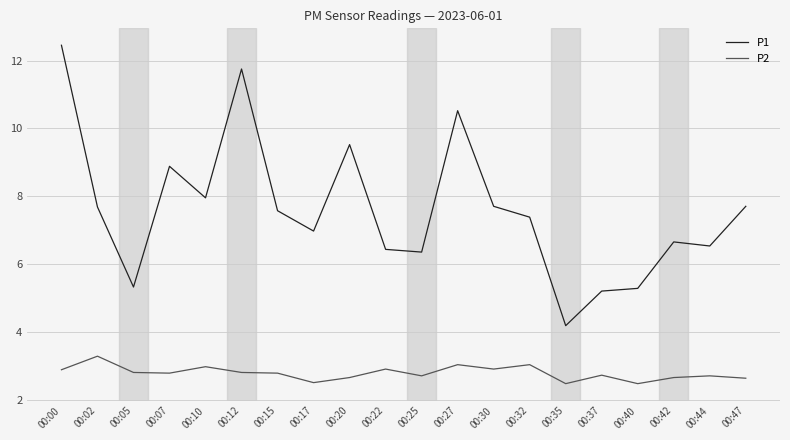

Does the chart have visible grid lines?

Yes